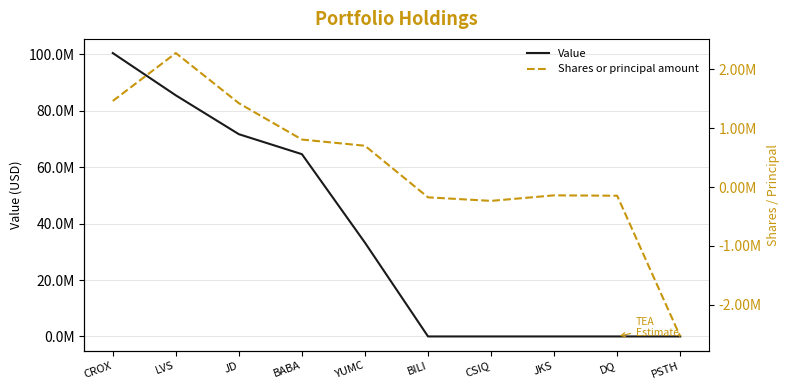

What is the label of the 4th point from the left?

BABA